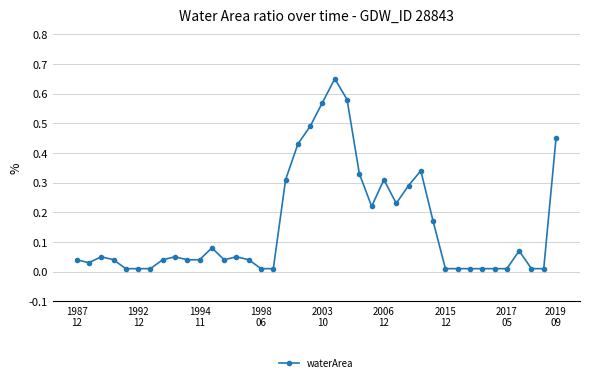

True or false: the data has more than 2 interior local peaks.

True